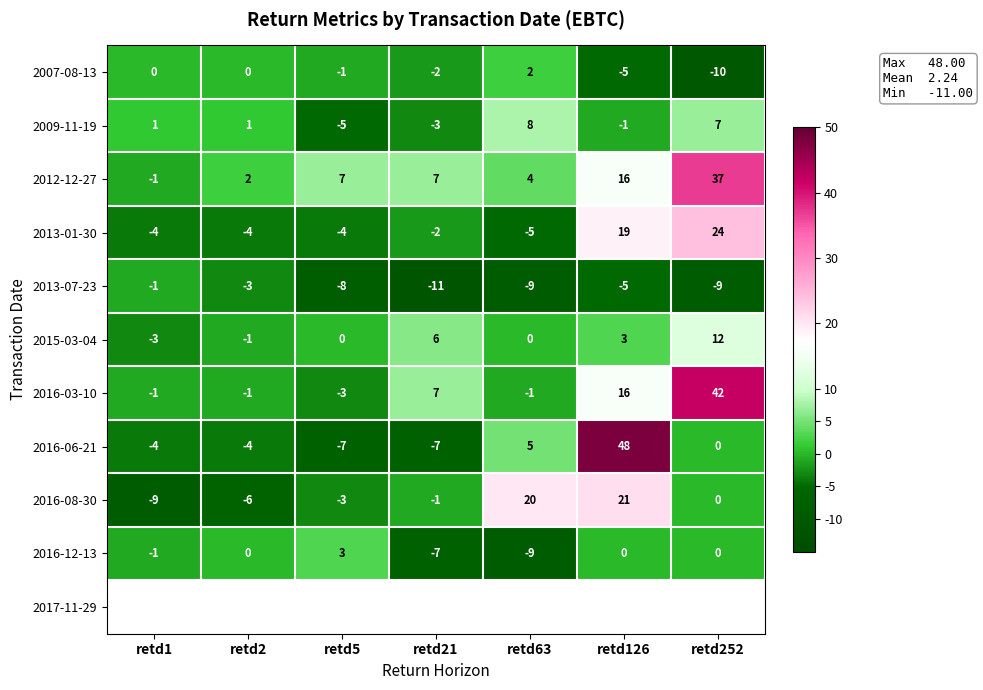

Which category has the highest value in the 2016-12-13 series?

retd5